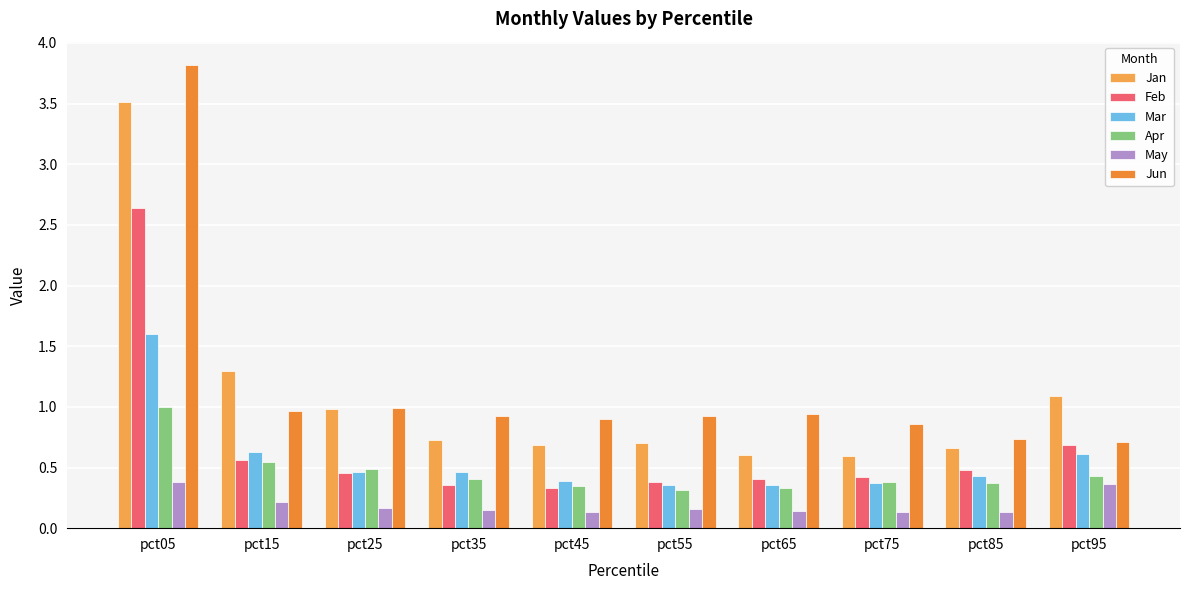

Which series has the largest total across all categories?

Jun